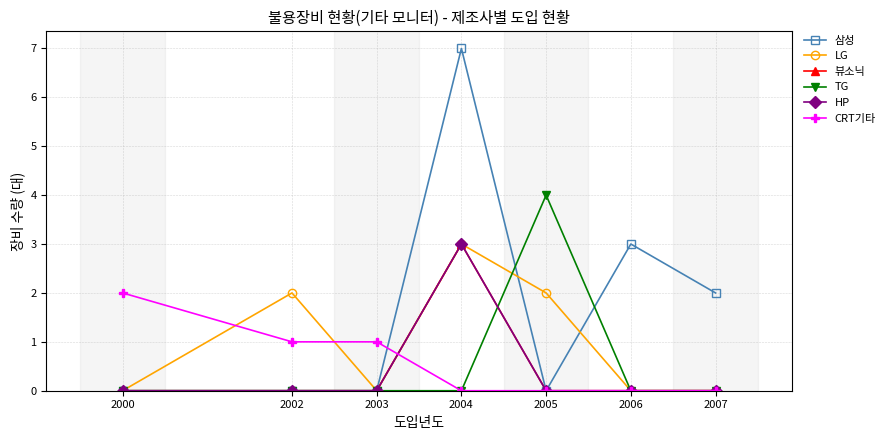

At which label does 삼성 reach its peak?

2004